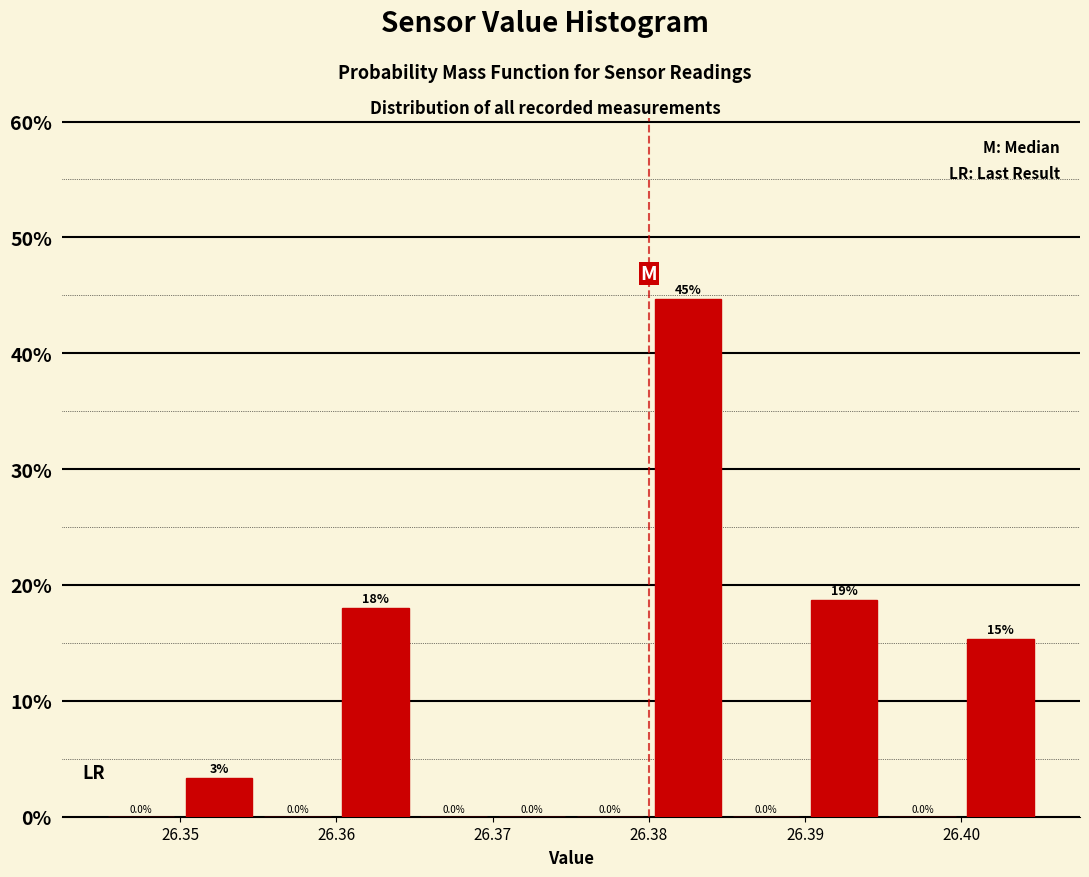

Which range on the x-axis has the tallest bar?

26.380 to 26.385